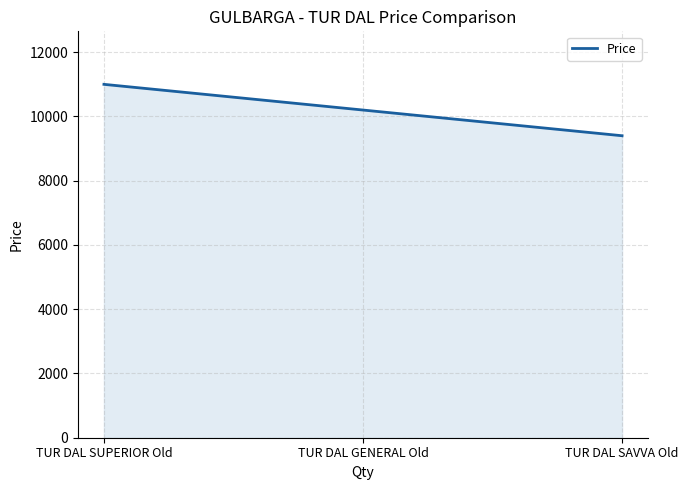

What is the approximate value at TUR DAL SAVVA Old?

9400